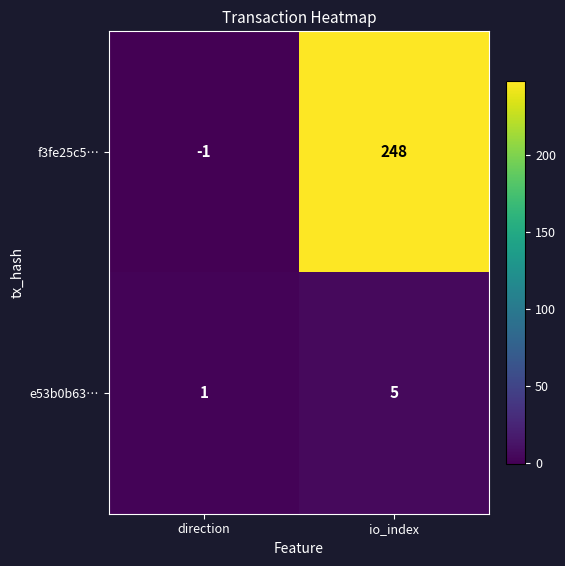

Is the value of e53b0b63… at io_index greater than the value of f3fe25c5… at direction?

Yes